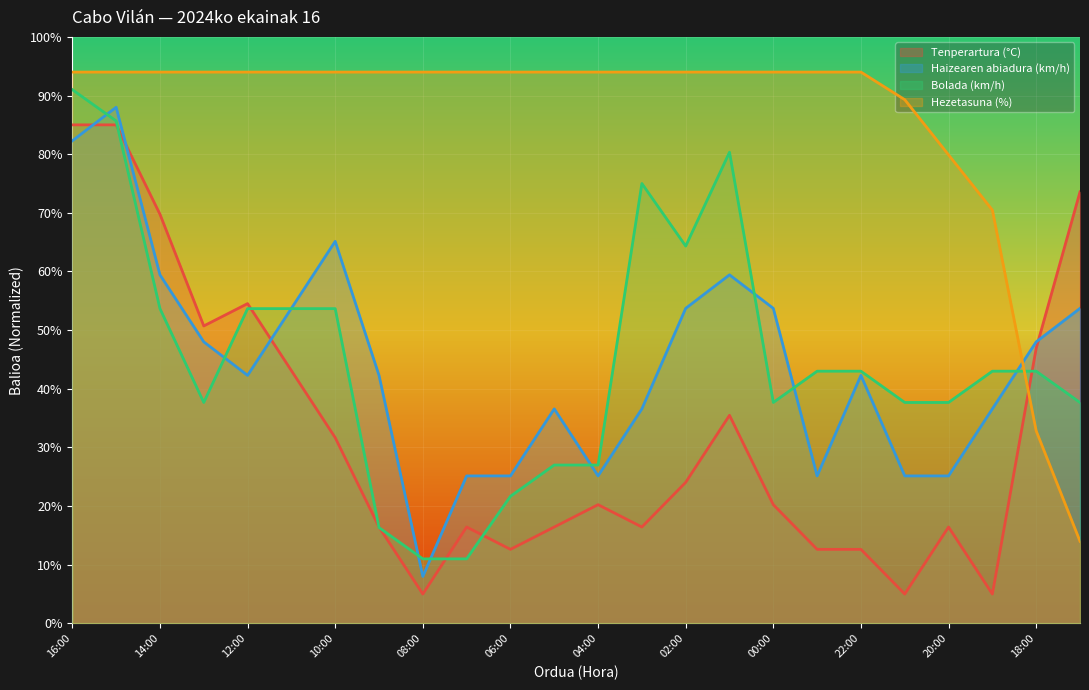

What is the lowest value of the Hezetasuna (%) series?

14.0